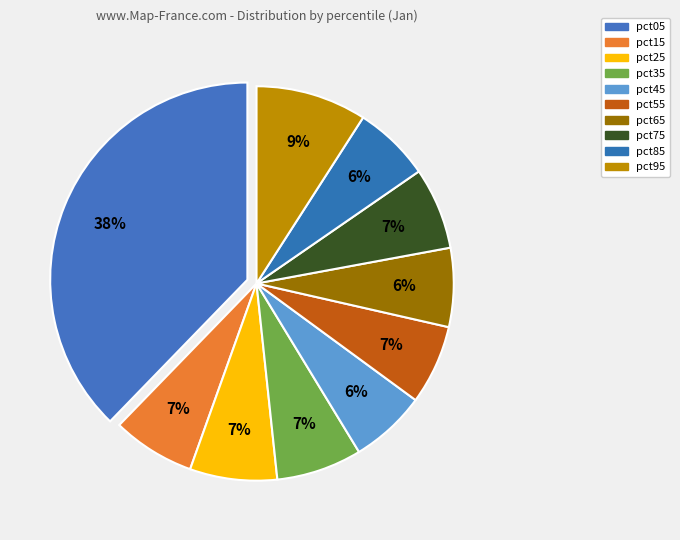

What is the smallest slice in the pie chart?

pct45